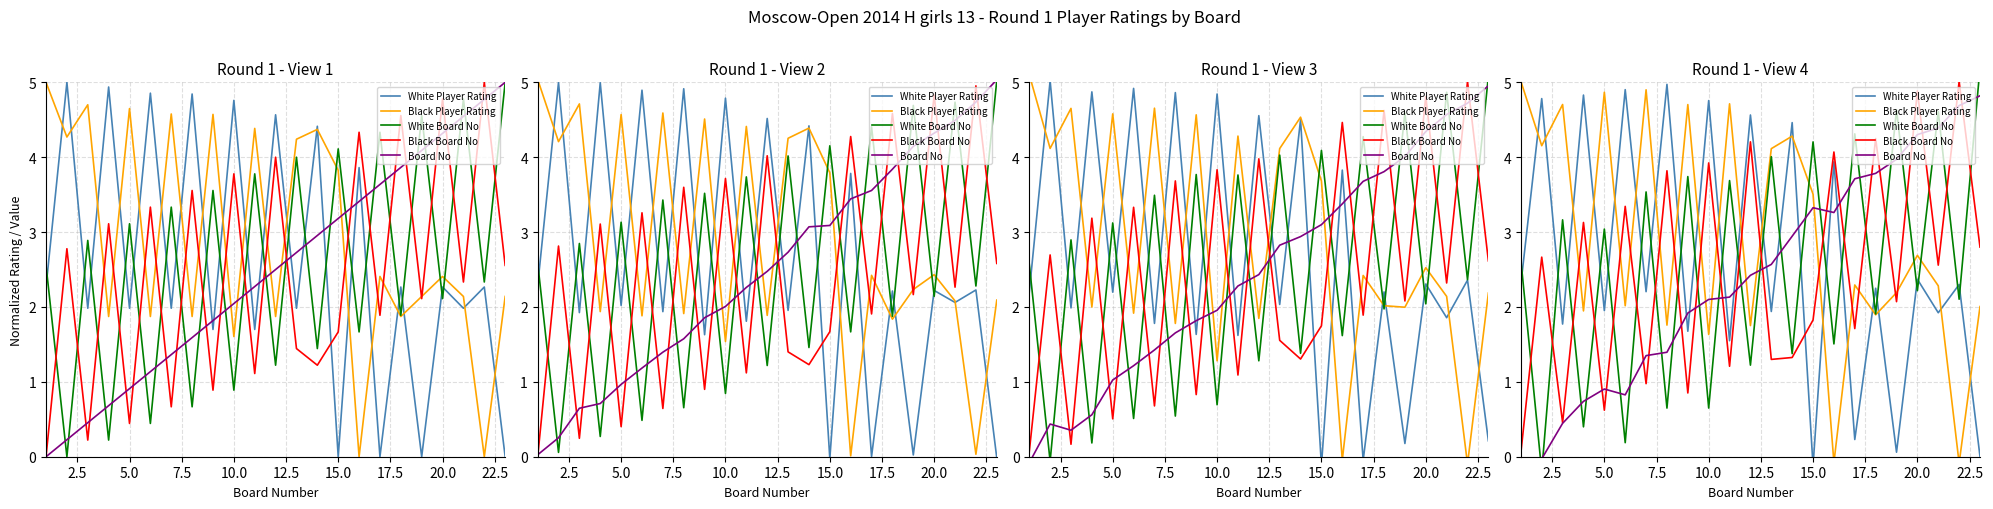

Is this an area chart (filled region under the line)?

No